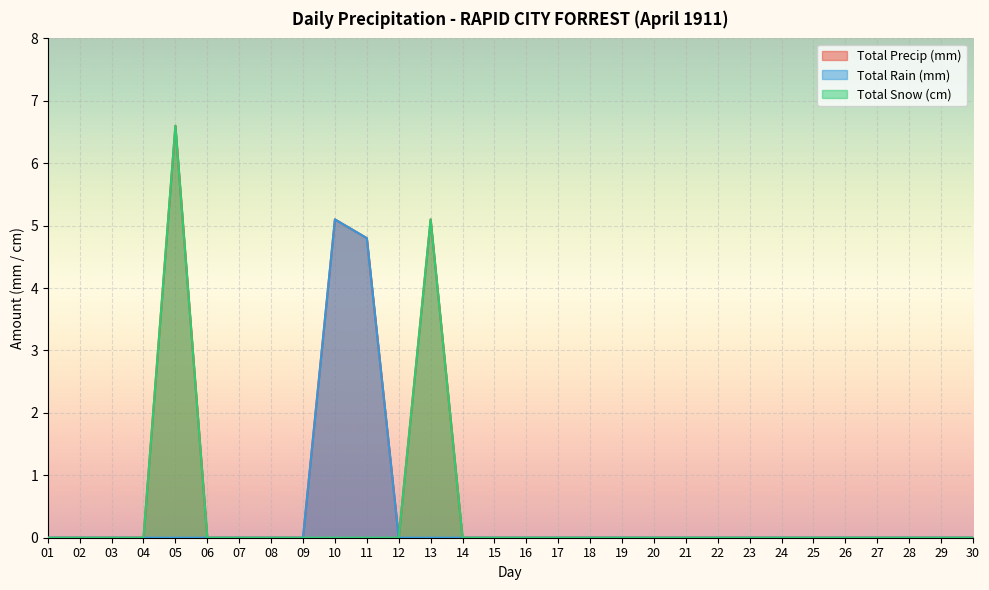

True or false: Total Snow (cm) has more than 0 points higher than both neighbors.

True